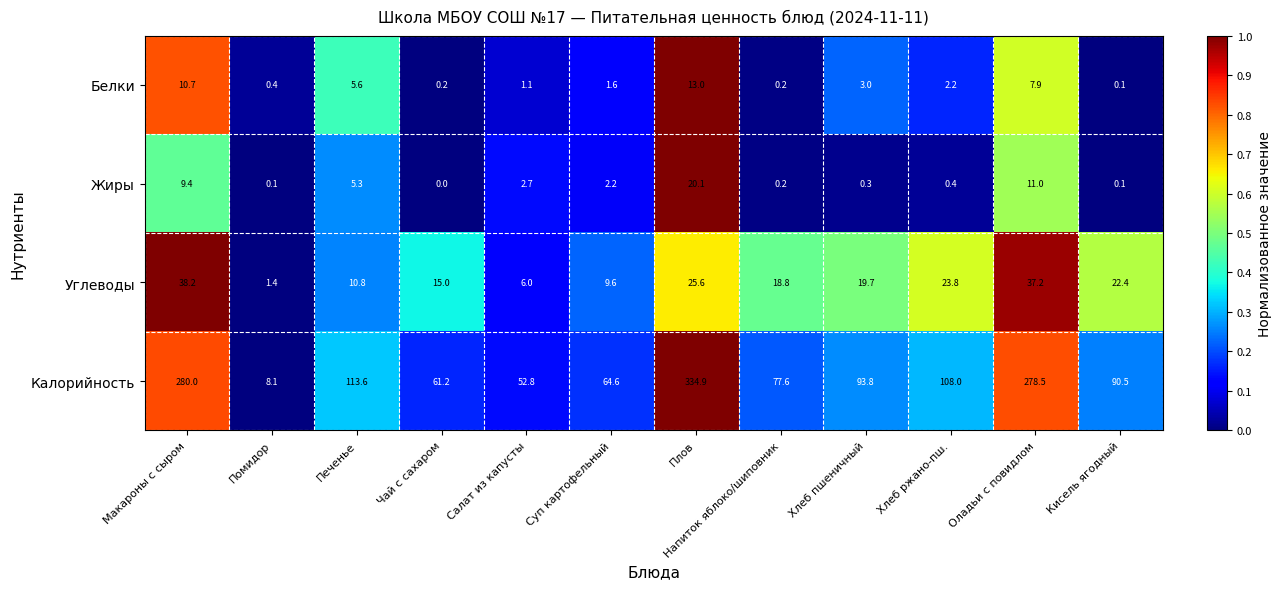

List the series in order of their peak value, lowest first.

Белки, Жиры, Углеводы, Калорийность